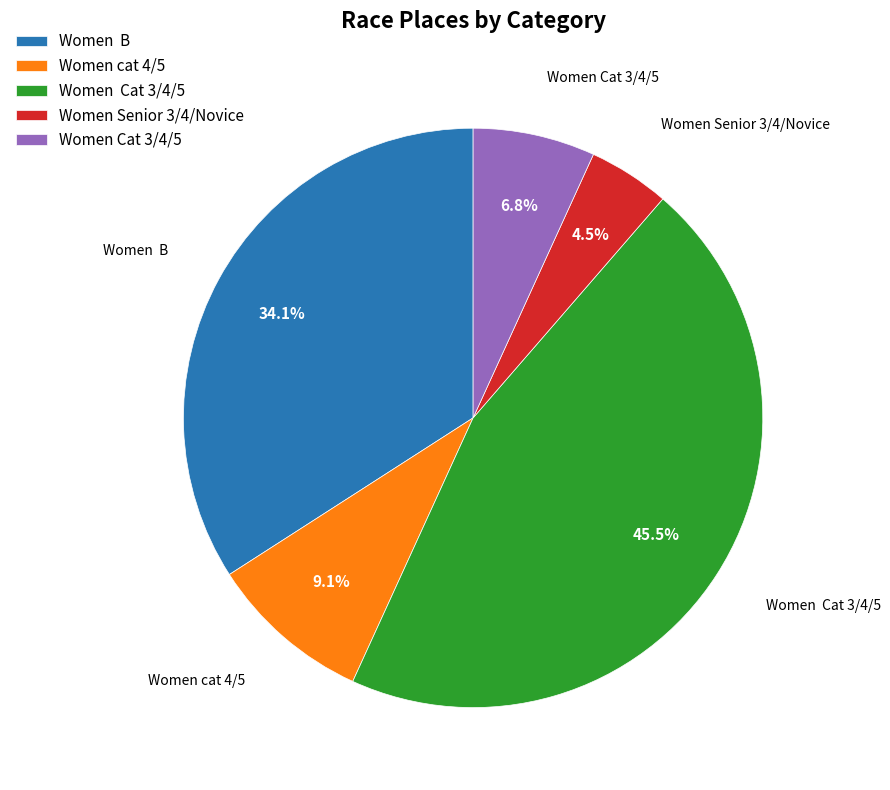

Does any single category account for the majority?

No